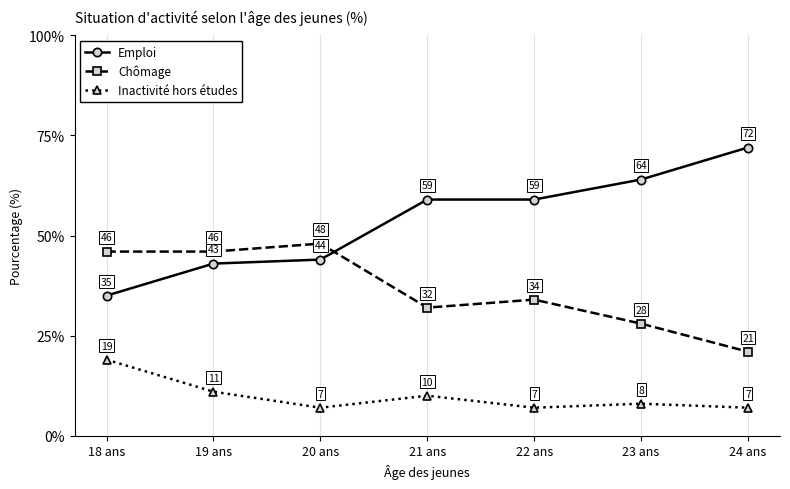

Count the number of data series in this chart.

3